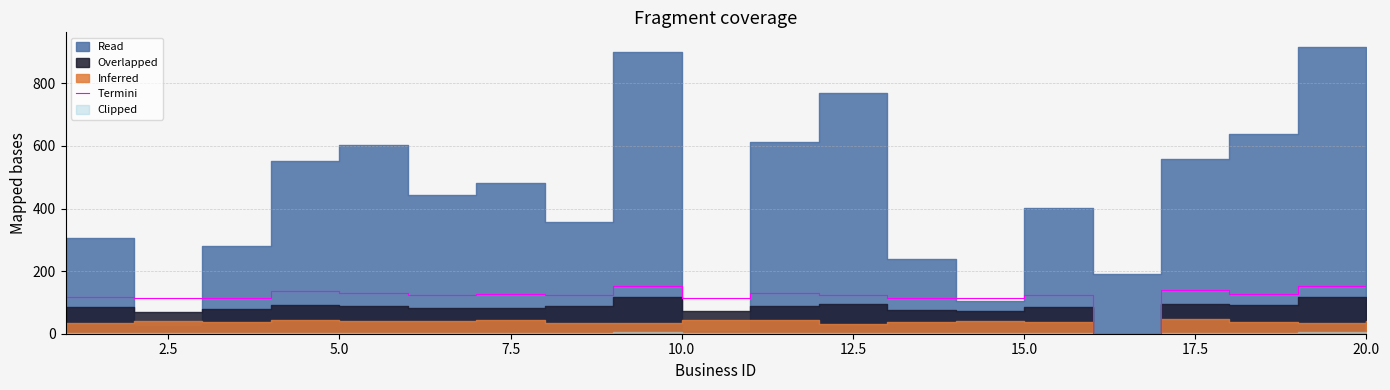

True or false: Termini has a value of 114.9 at 20.0.

True